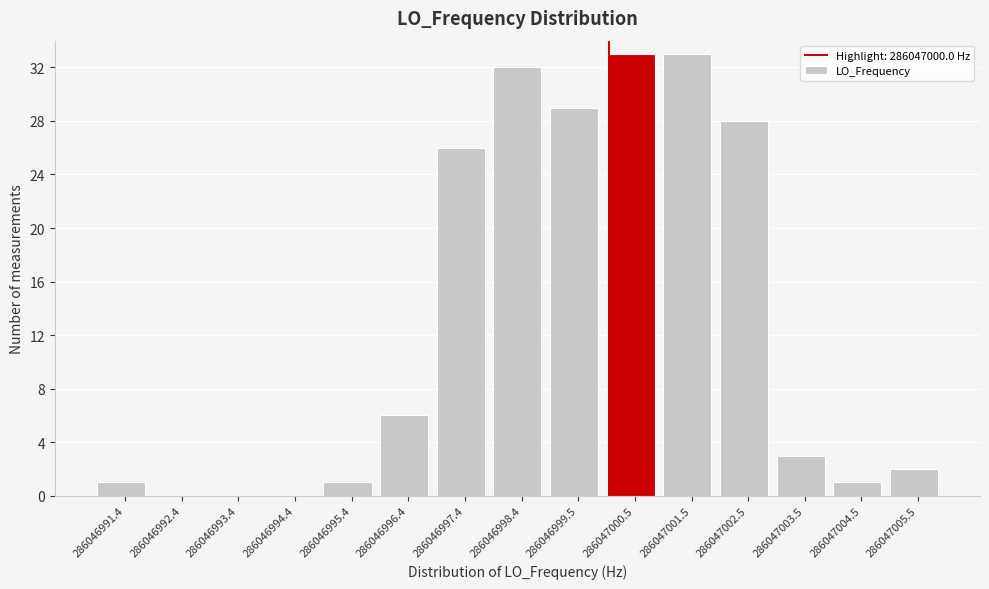

Reading right to left, list all the values displayed in this chart.

286047005.5=2	286047004.5=1	286047003.5=3	286047002.5=28	286047001.5=33	286047000.5=33	286046999.5=29	286046998.4=32	286046997.4=26	286046996.4=6	286046995.4=1	286046994.4=0	286046993.4=0	286046992.4=0	286046991.4=1